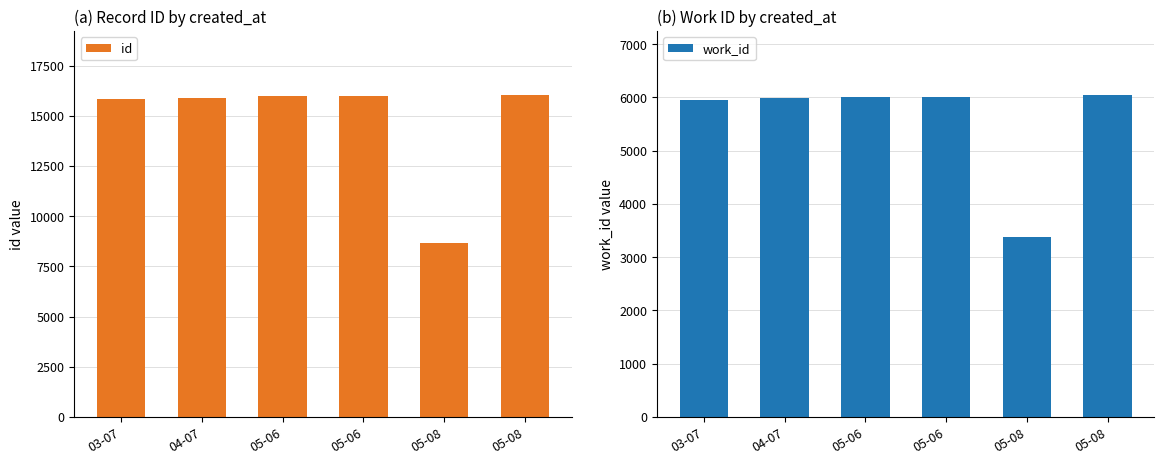

Which category has the lowest value across all series?

05-08